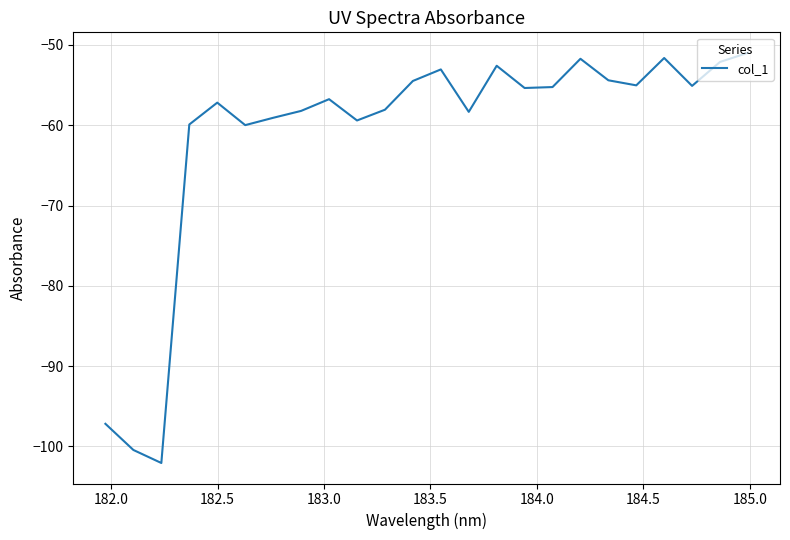

What is the maximum value shown in the chart?

-51.0